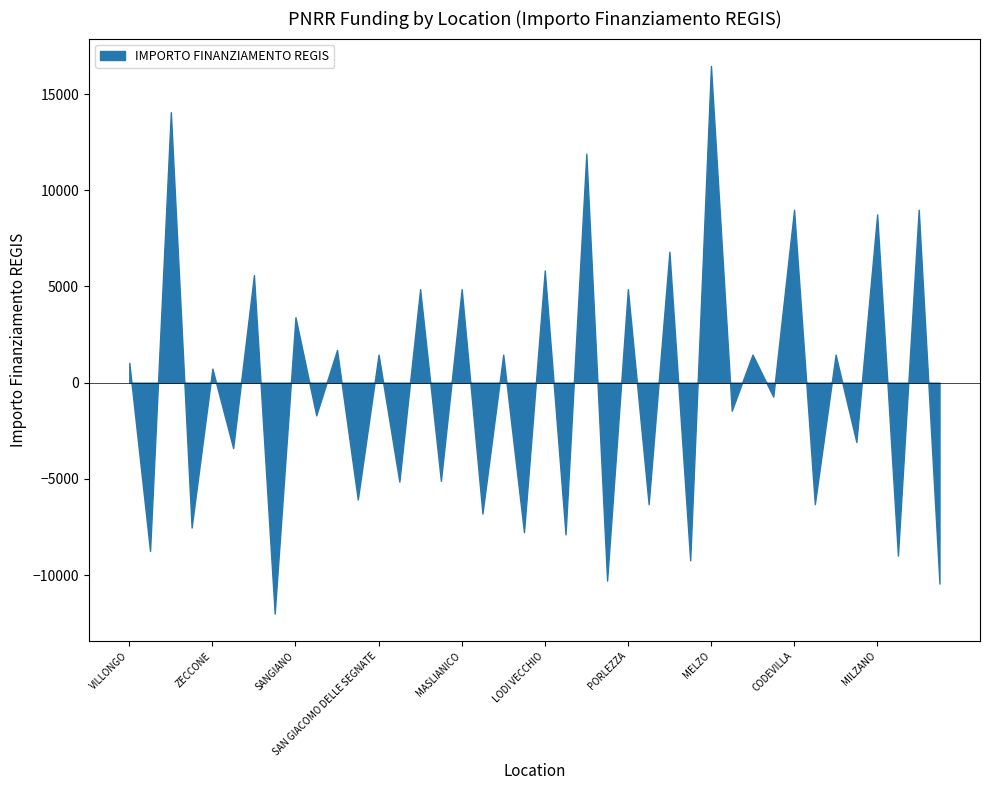

What is the change in value from PORTO VALTRAVAGLIA to ADRARA SAN ROCCO?

+3645